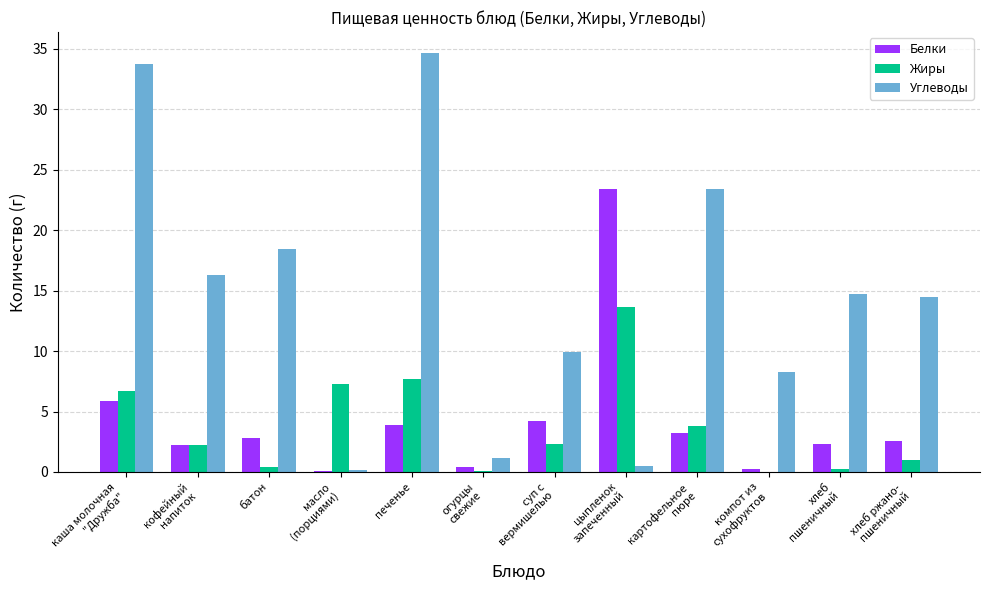

What is the sum of all Жиры values?

45.4